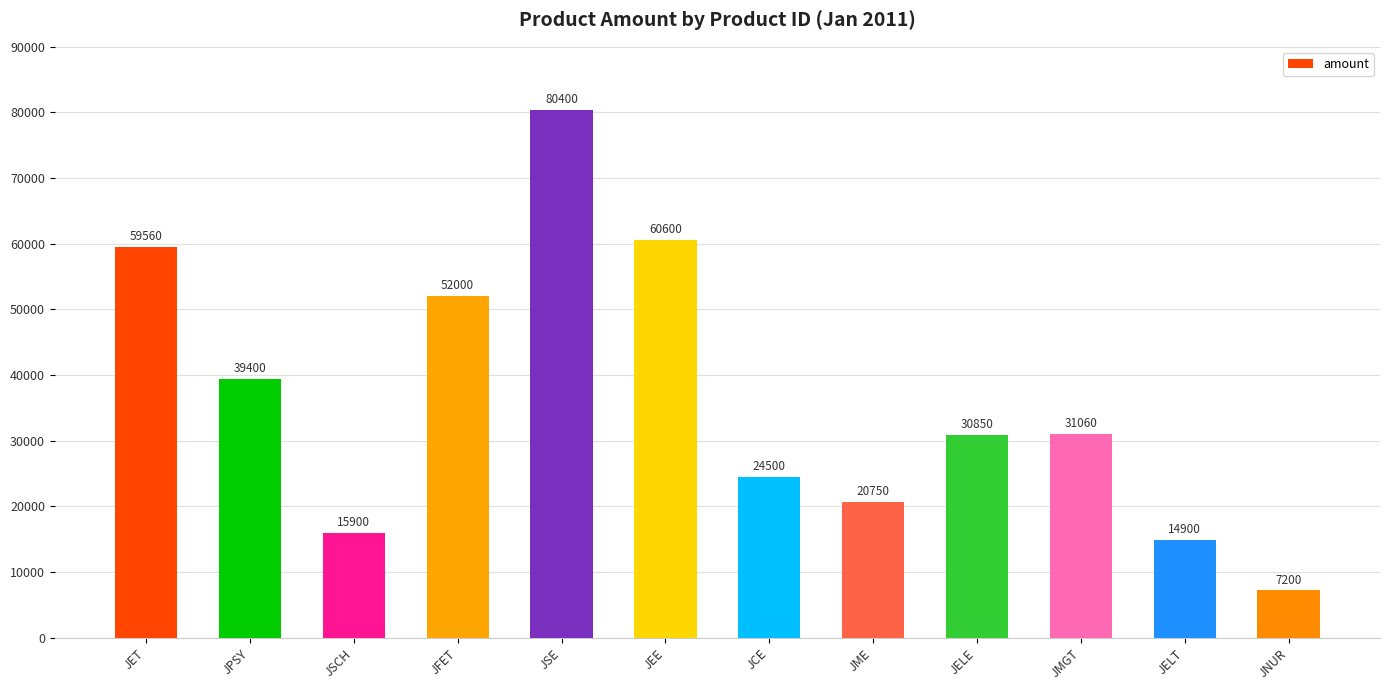

How many data points does each series have?

12